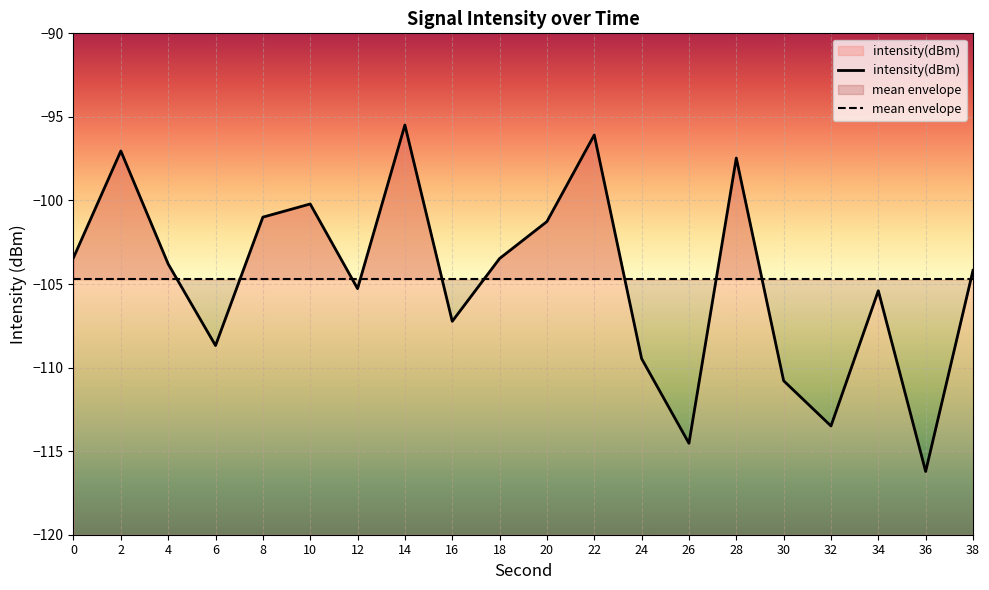

Count the number of values greater than -103.

7